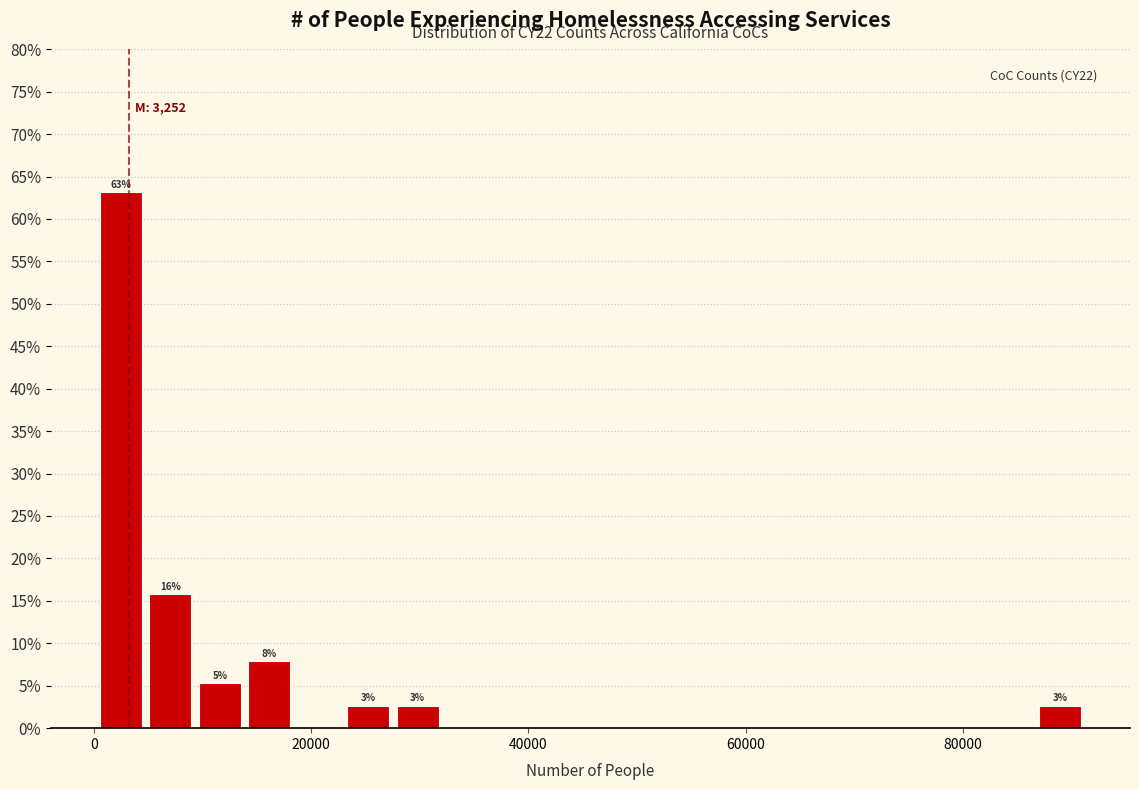

Around what value on the x-axis is the tallest bar? Give the approximate position of its centre, as read against the axis.

2000